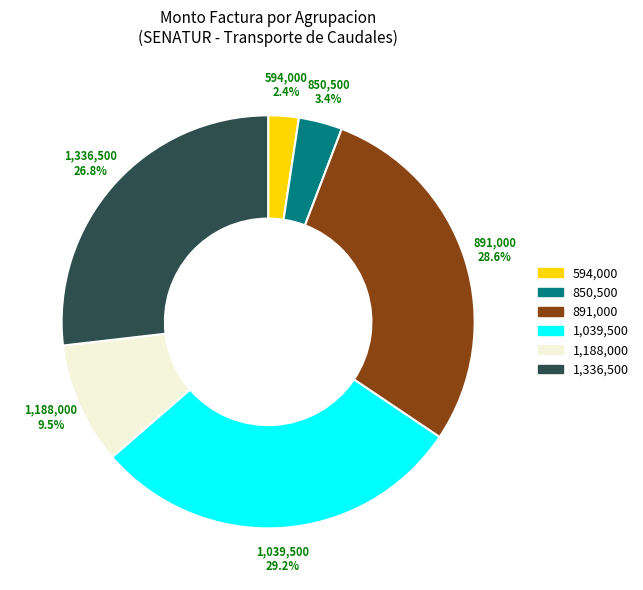

What is the largest slice in the pie chart?

1,039,500